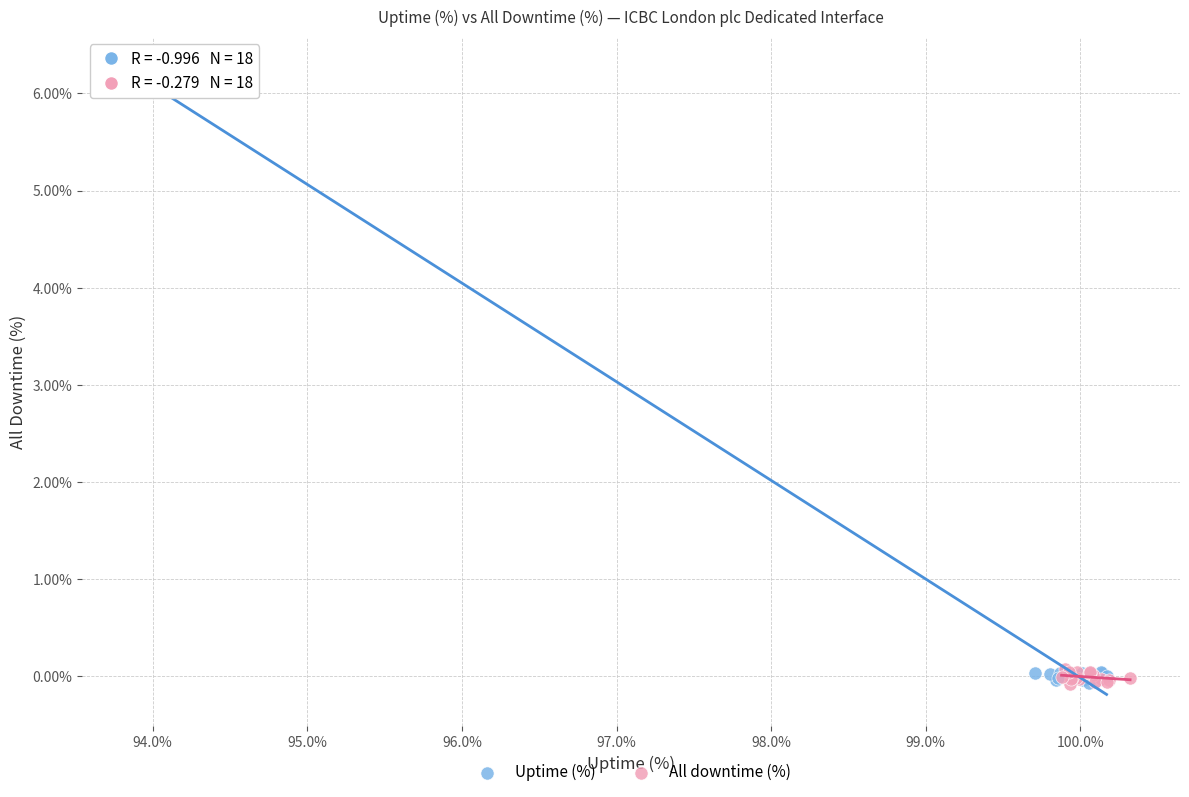

What are all the series names shown in the legend?

Uptime (%), All downtime (%)